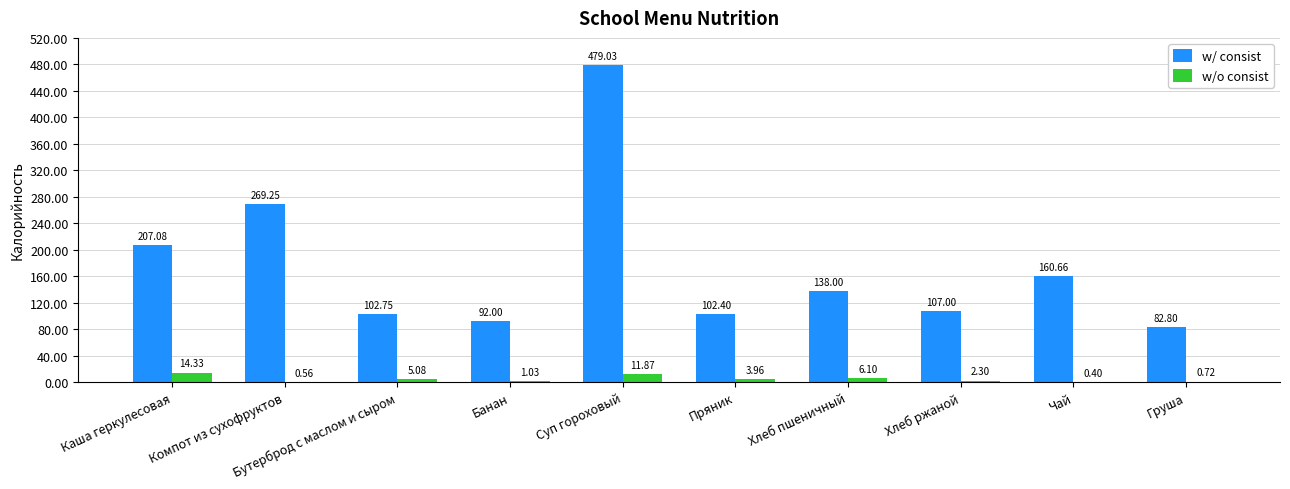

Between Каша геркулесовая and Чай, which series saw the biggest shift?

w/ consist